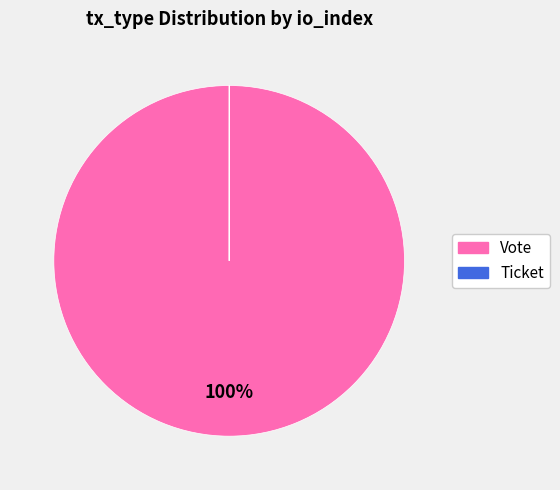

True or false: Vote accounts for 100% of the total.

True